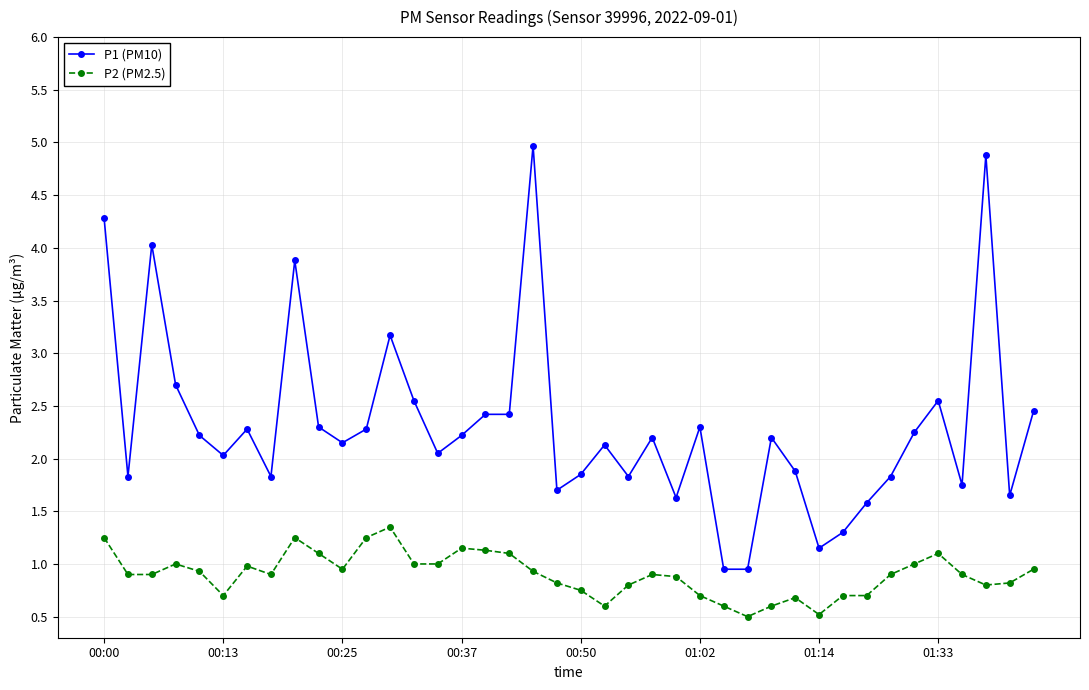

What is the smallest value displayed?

0.5